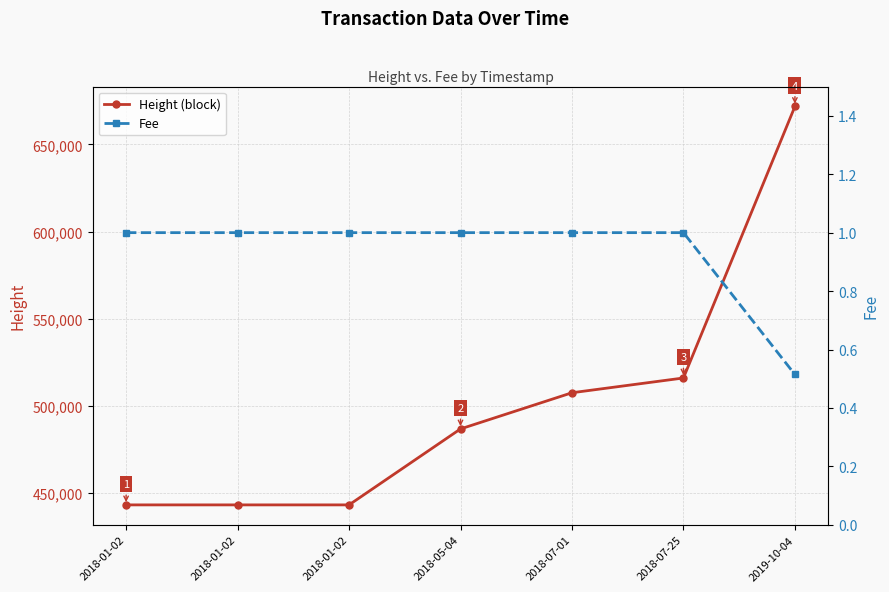

Is the value of Height (block) at 2018-01-02 greater than the value of Fee at 2018-07-01?

Yes